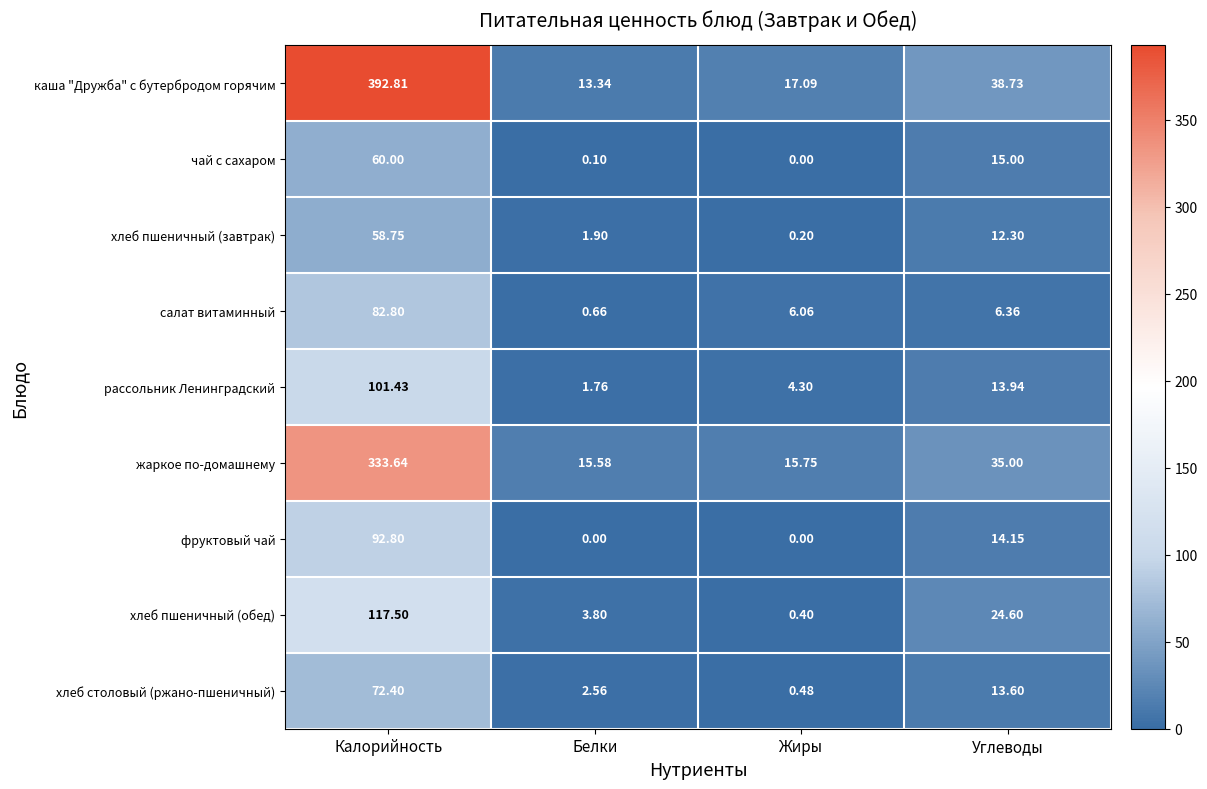

What is the spread (max minus min) of values at Углеводы?

32.4